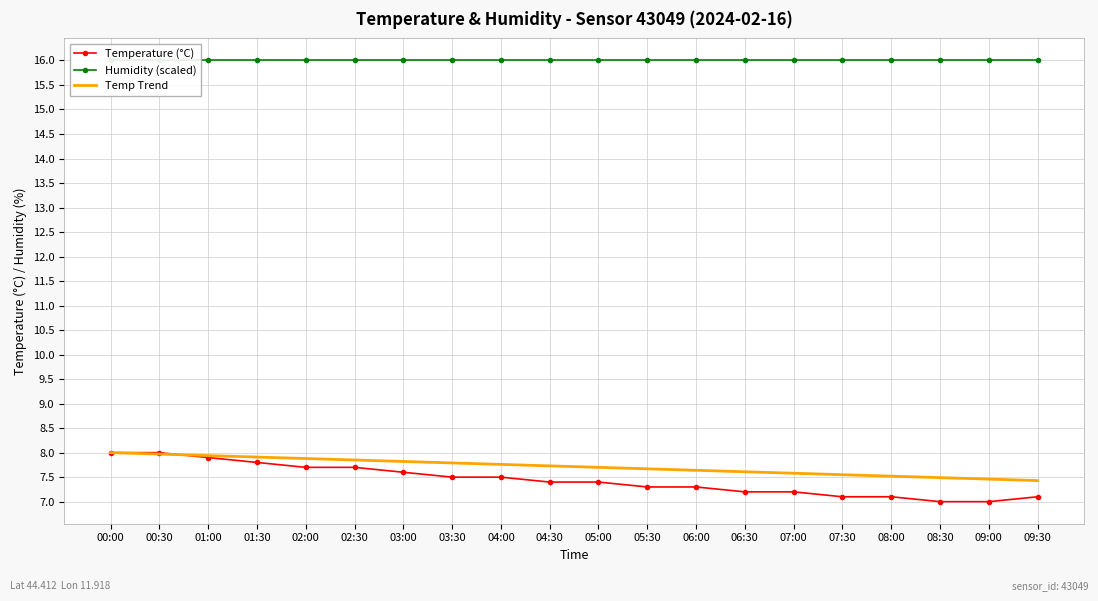

What is the spread (max minus min) of values at 08:00?

8.9